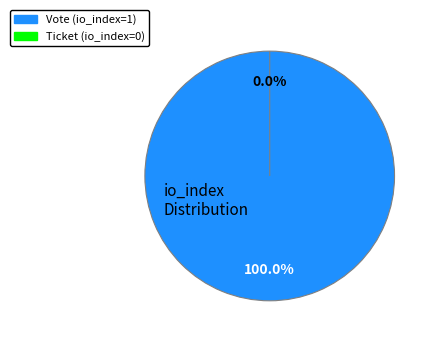

True or false: Ticket (io_index=0) accounts for 1% of the total.

False